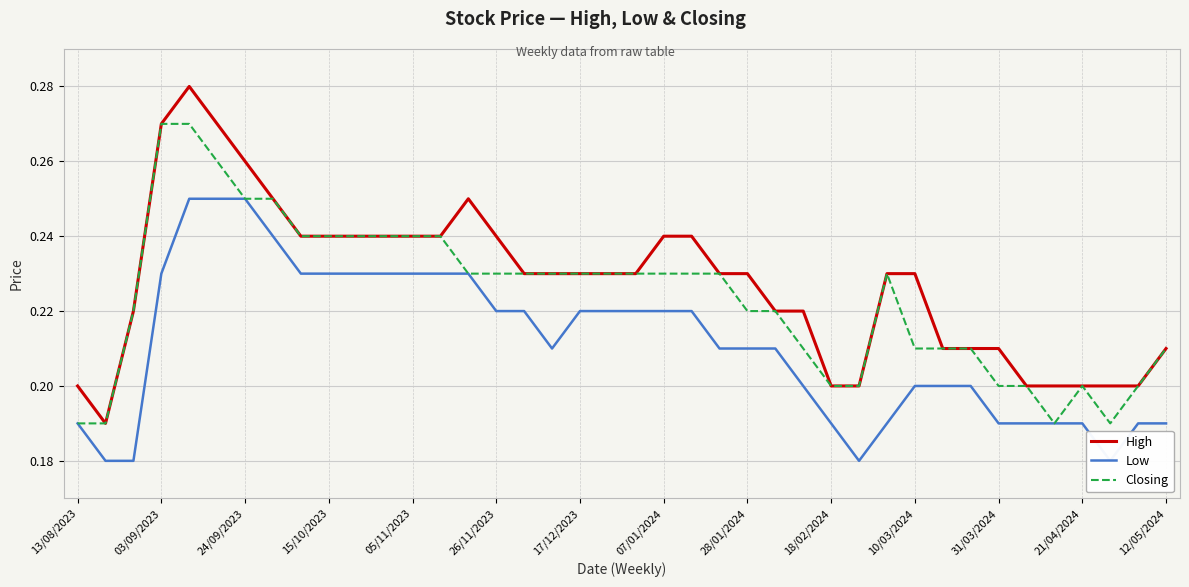

The value of High at 21/04/2024 is 0.4. True or false?

False